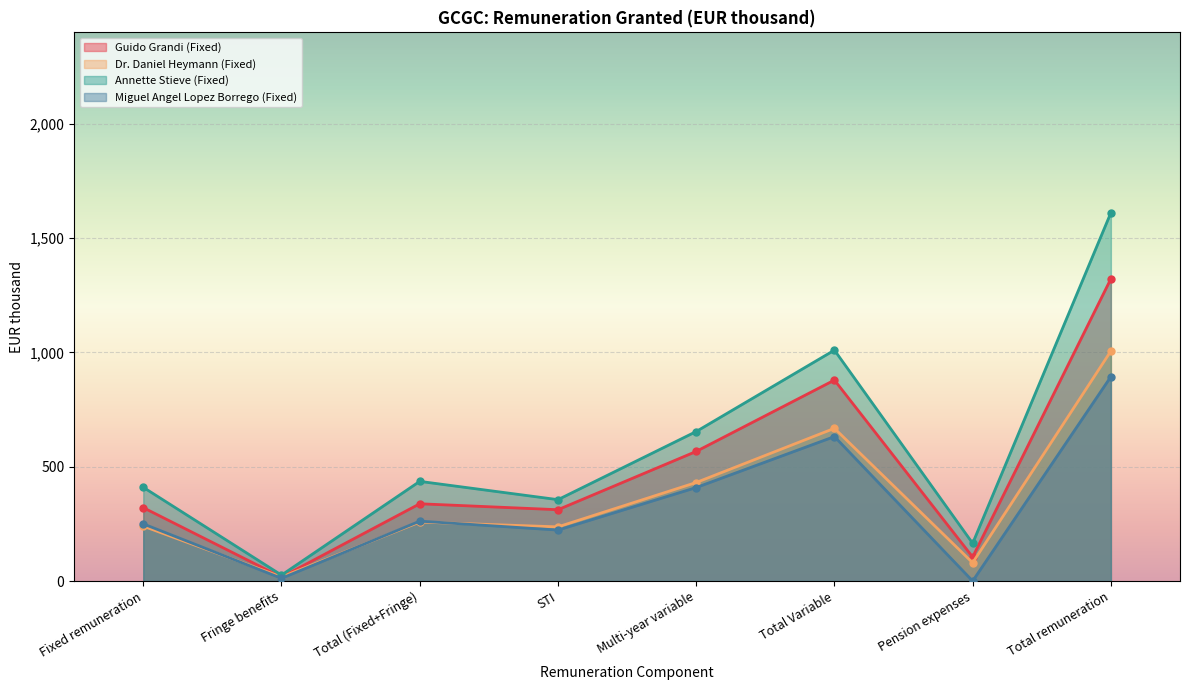

What is the sum of all Annette Stieve (Fixed) values?

4668